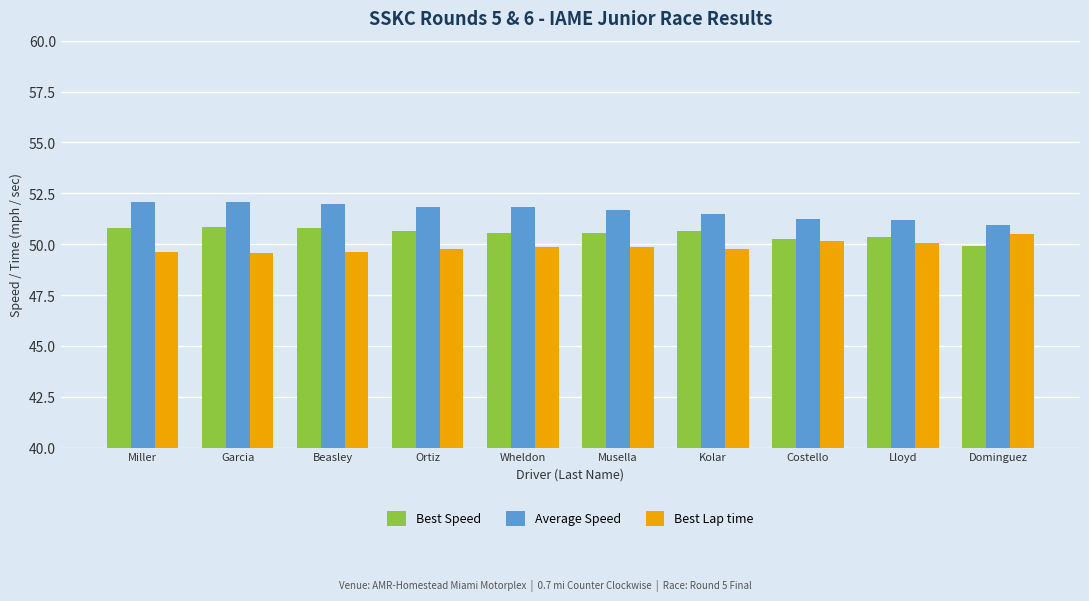

List the series in order of their overall mean, lowest first.

Best Lap time, Best Speed, Average Speed